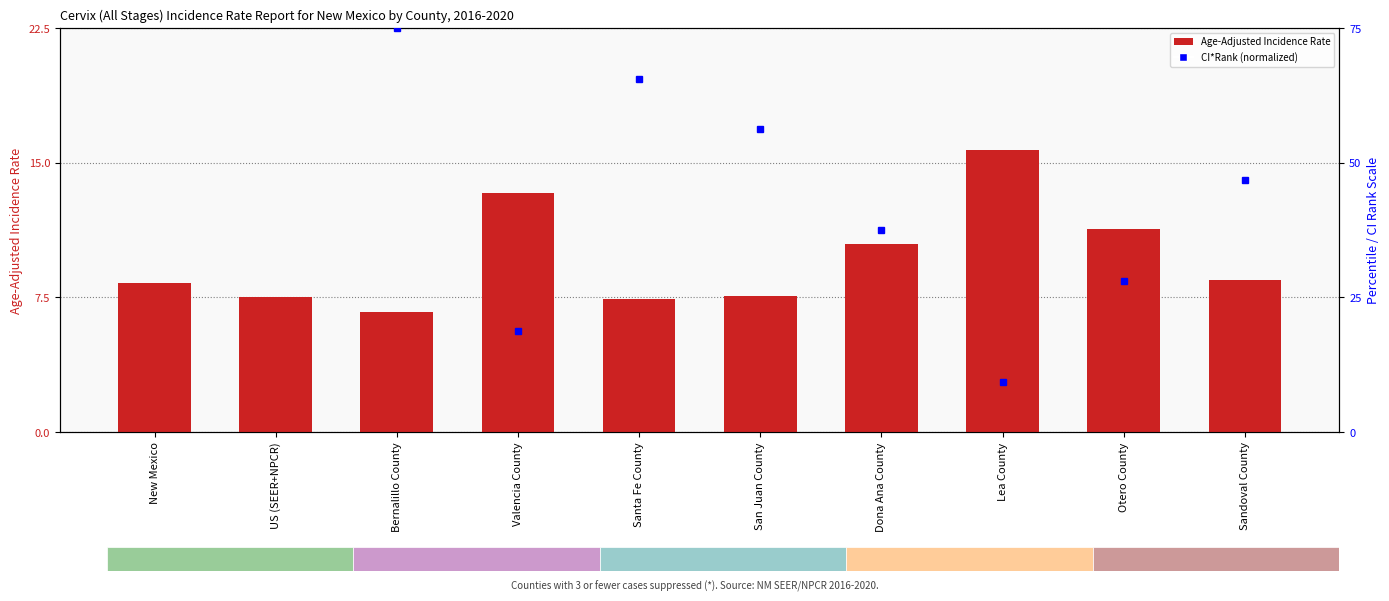

What position from the left is Dona Ana County?

7